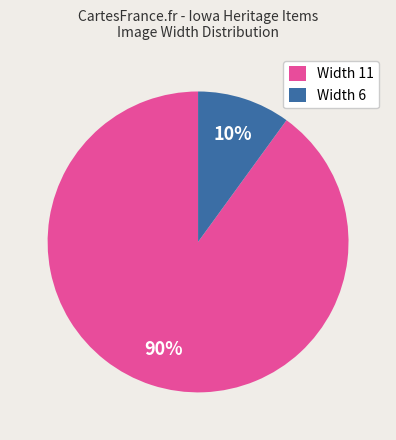

Is the sum of Width 6 and Width 11 greater than half?

Yes